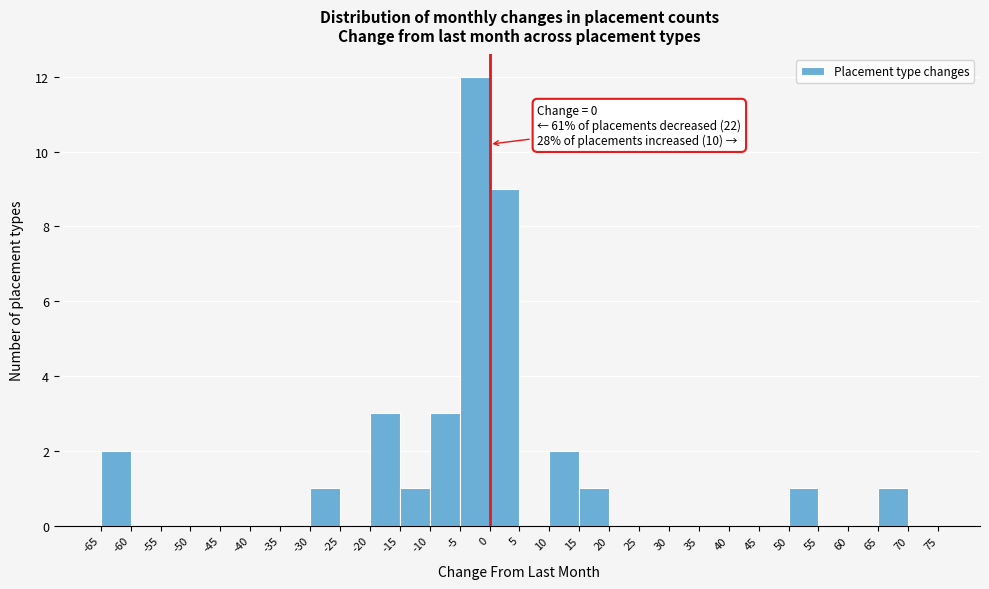

Which range on the x-axis has the tallest bar?

-5 to 0